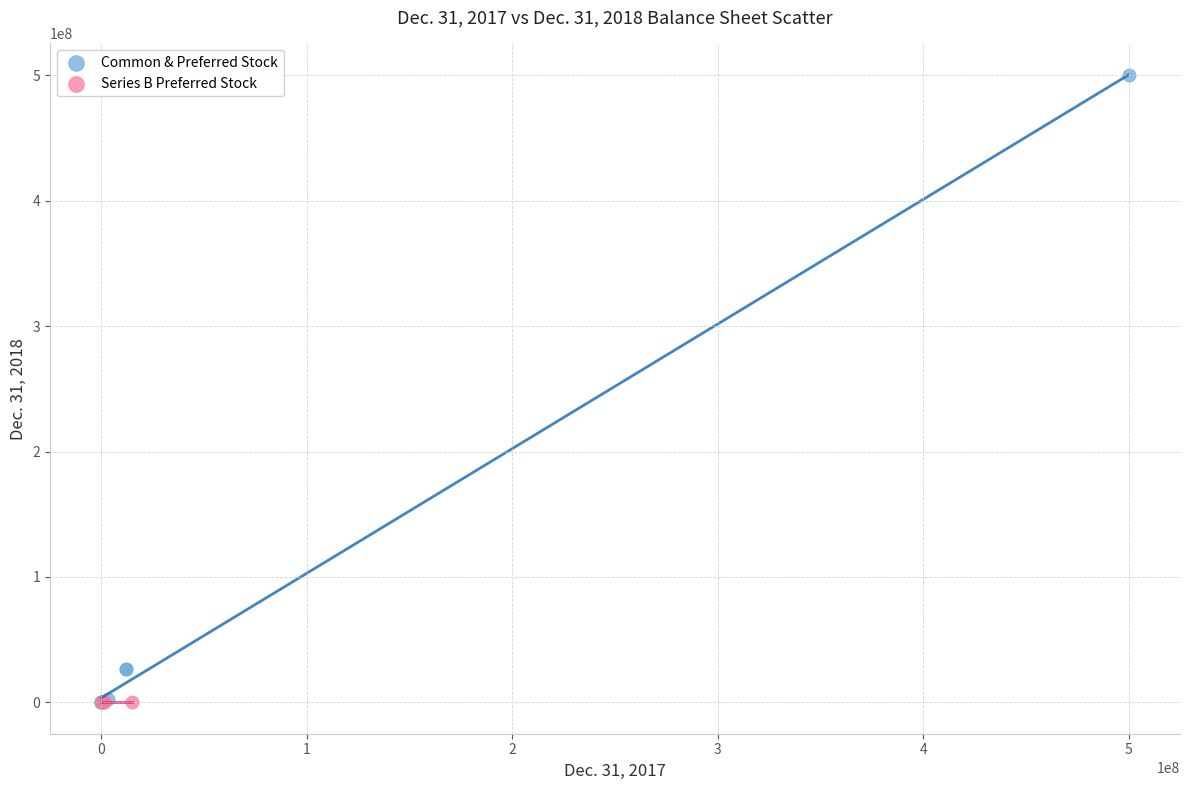

Which series contains the highest Y value?

Common & Preferred Stock